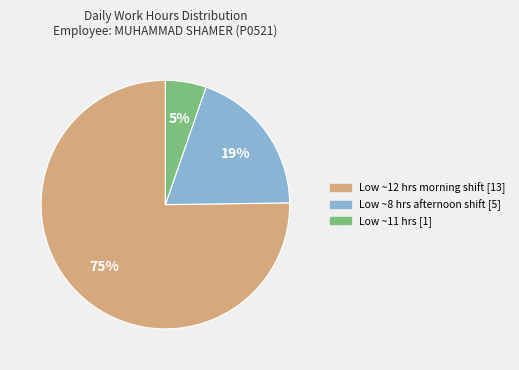

Does any single category account for the majority?

Yes